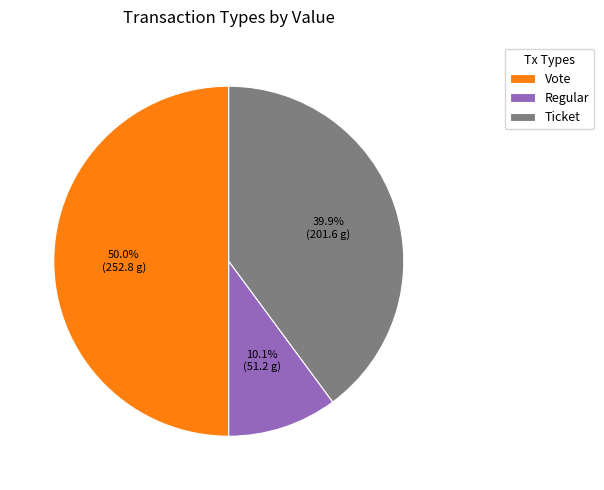

What is the largest slice in the pie chart?

Vote